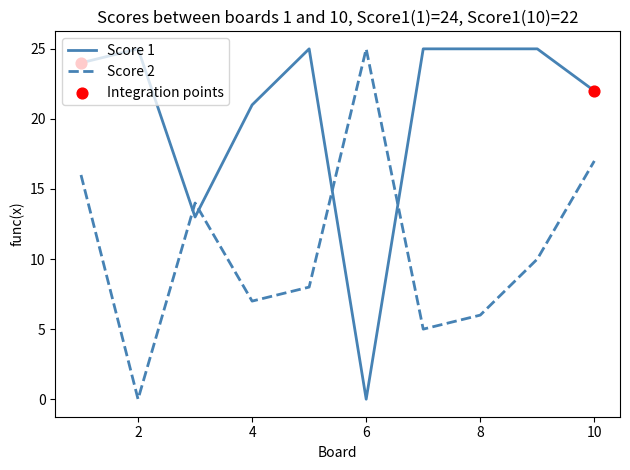

Rank the series by their average value, from highest to lowest.

Score 1, Score 2